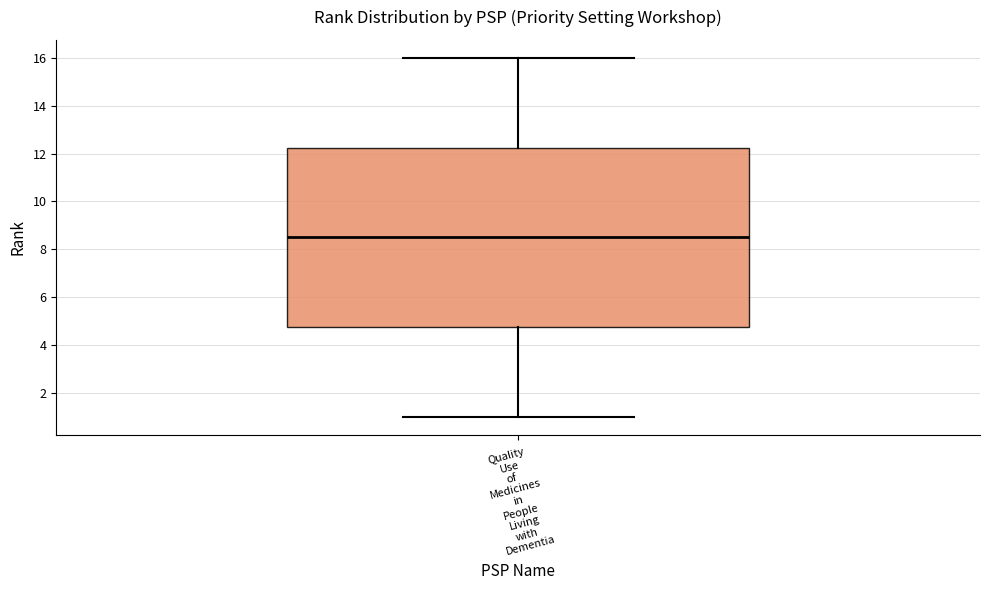

Read this box plot against the y-axis: the position of the median line, the range covered by the box, and the ends of both whiskers. The values are not printed on the chart, so give them approximately, as read against the axis.

median 8.6, box 4.8 to 12.2, whiskers 1.0 to 16.0